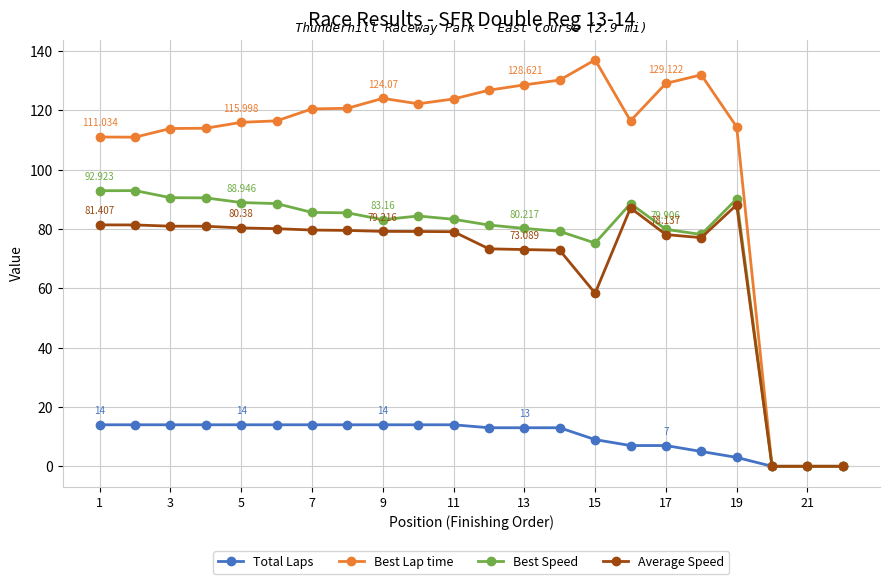

How many series are shown in this chart?

4